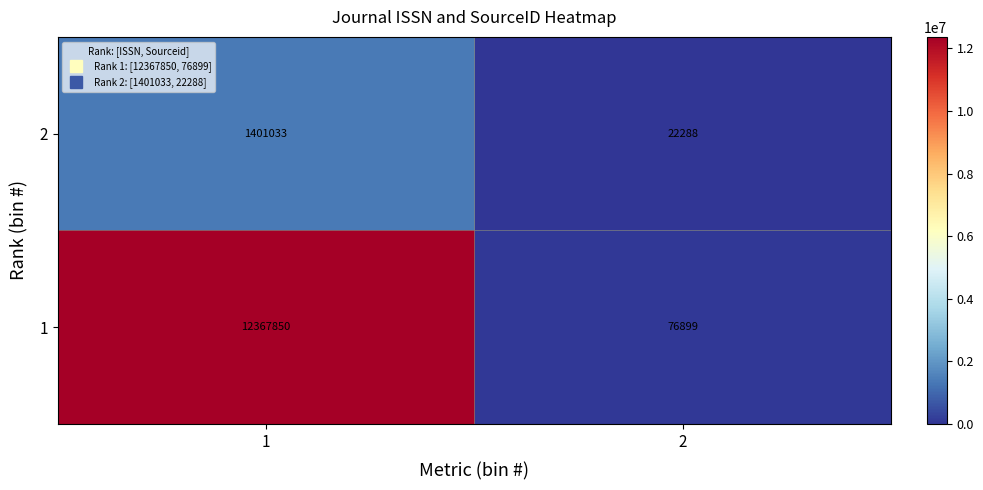

Which category has the lowest value across all series?

2